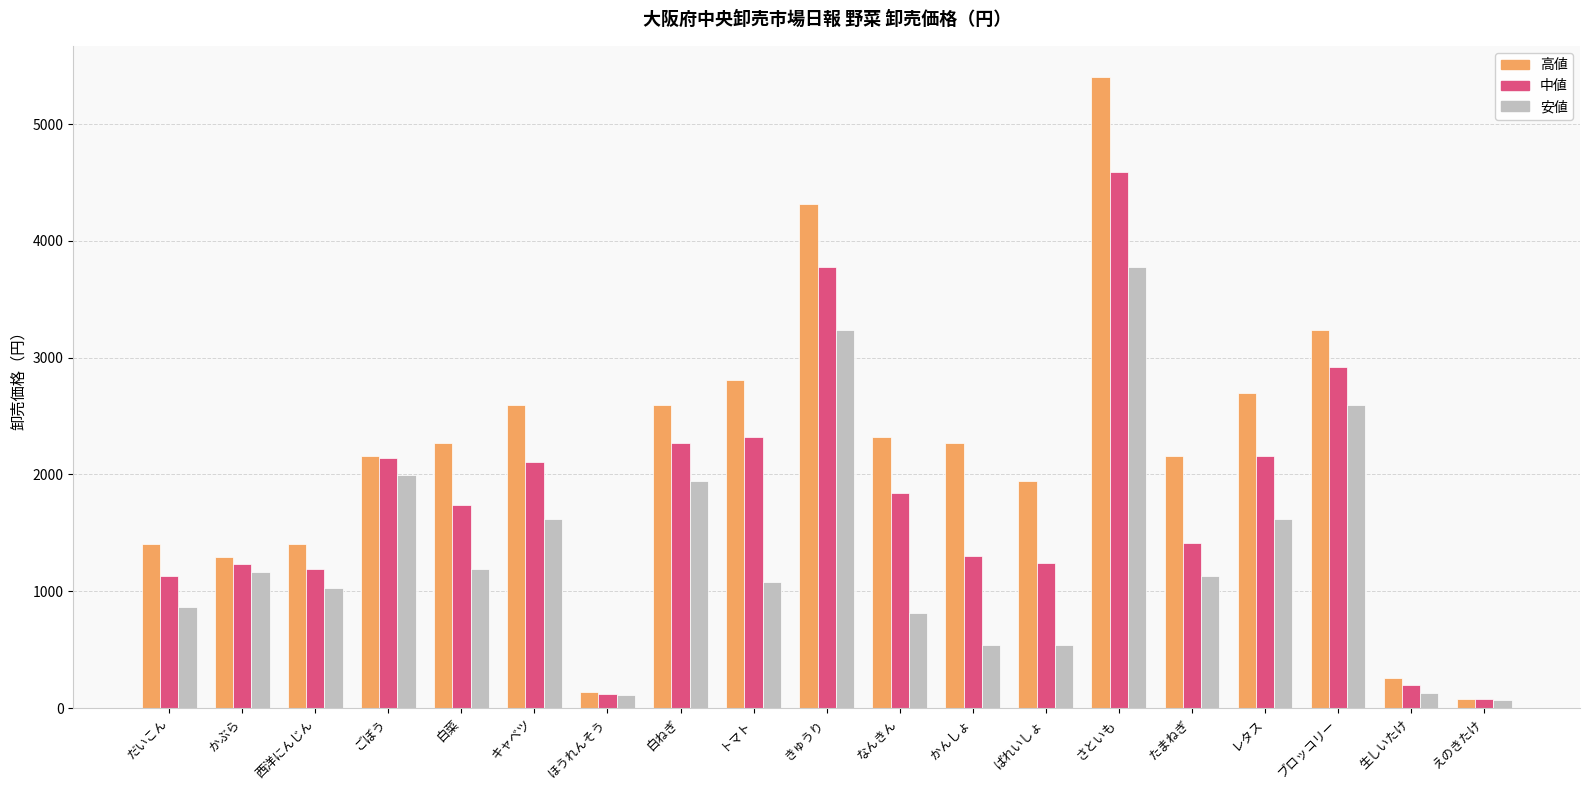

What is the label of the 9th bar from the right?

なんきん